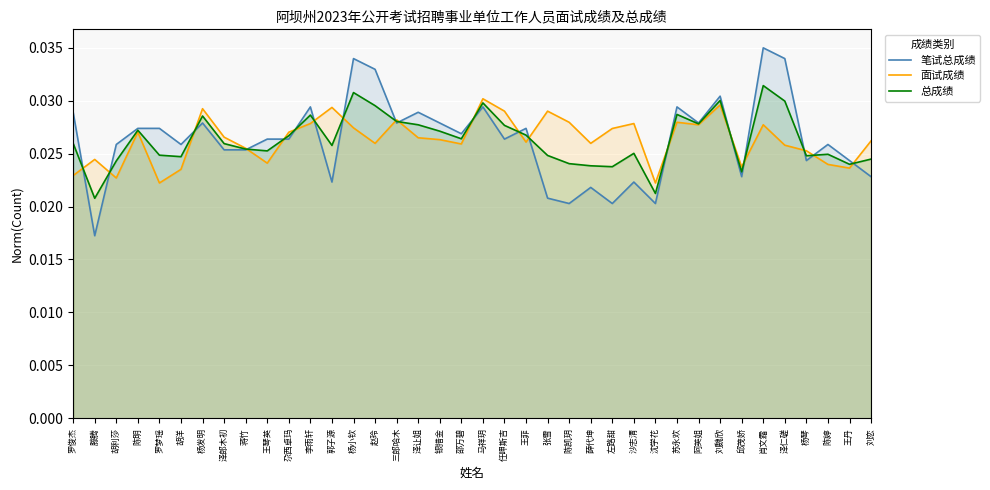

Which category has the lowest value across all series?

滕腾